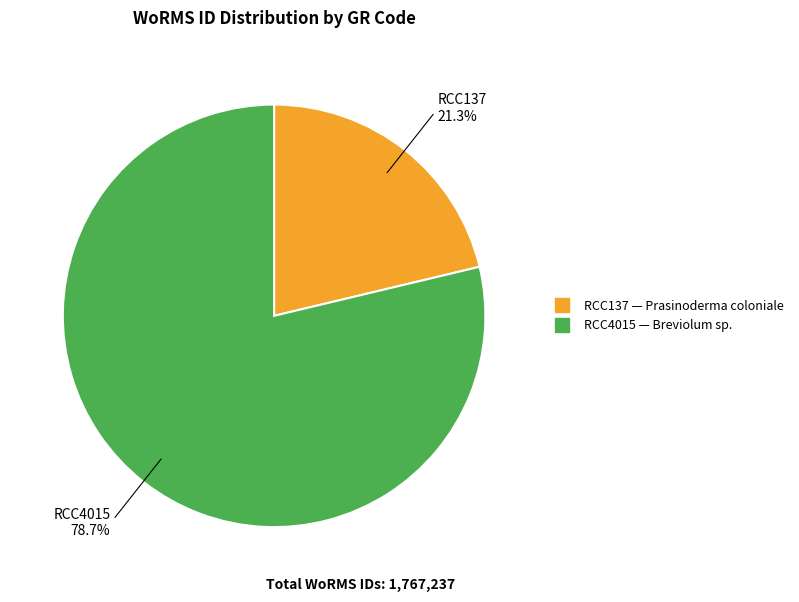

What portion of the pie excludes RCC137?

78.7%